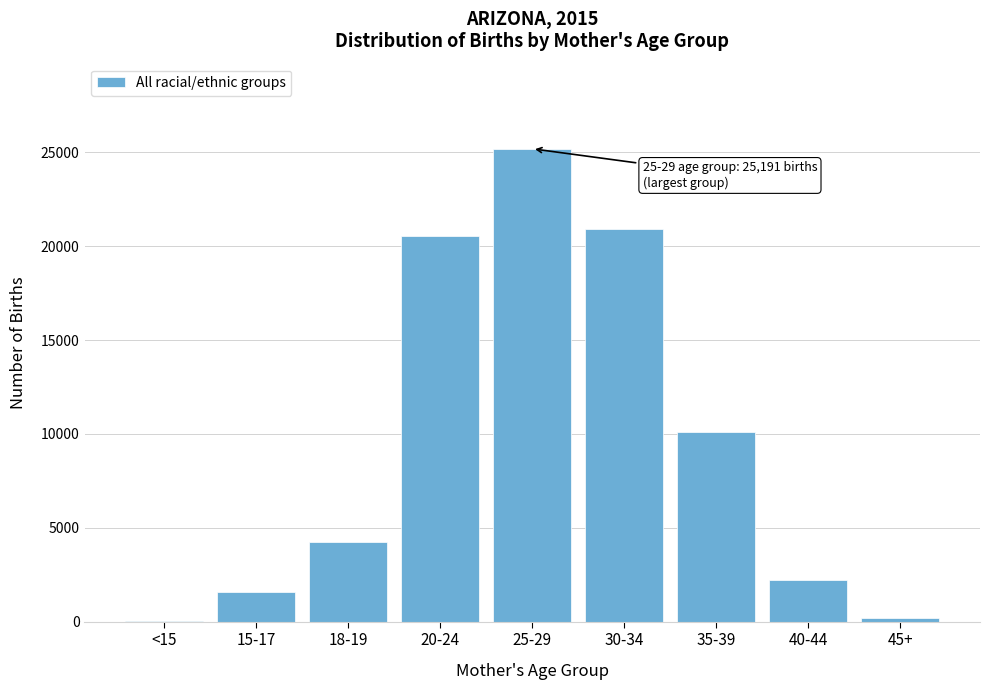

Reading left to right, what are all the values shown in this chart?

<15=40	15-17=1582	18-19=4261	20-24=20525	25-29=25191	30-34=20925	35-39=10112	40-44=2202	45+=178